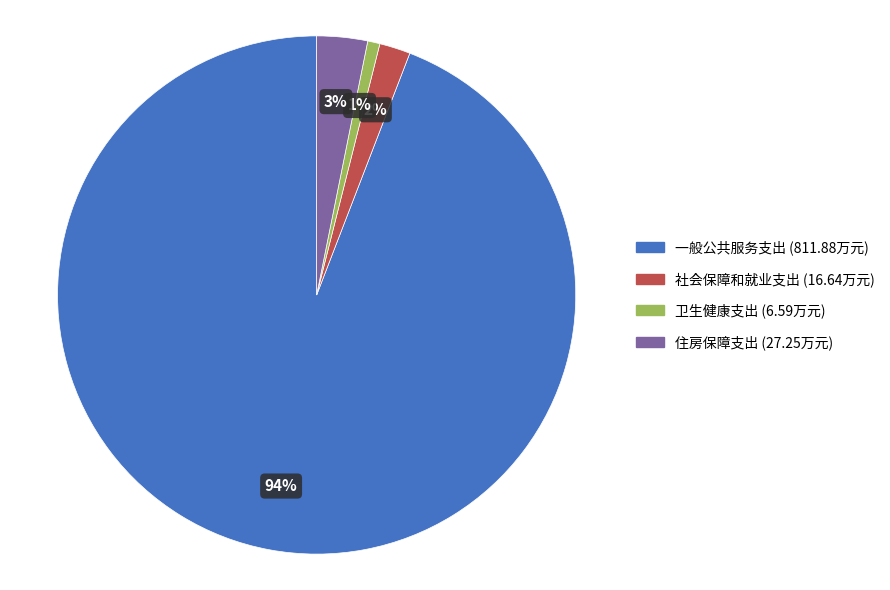

Is 社会保障和就业支出 the majority of the pie?

No